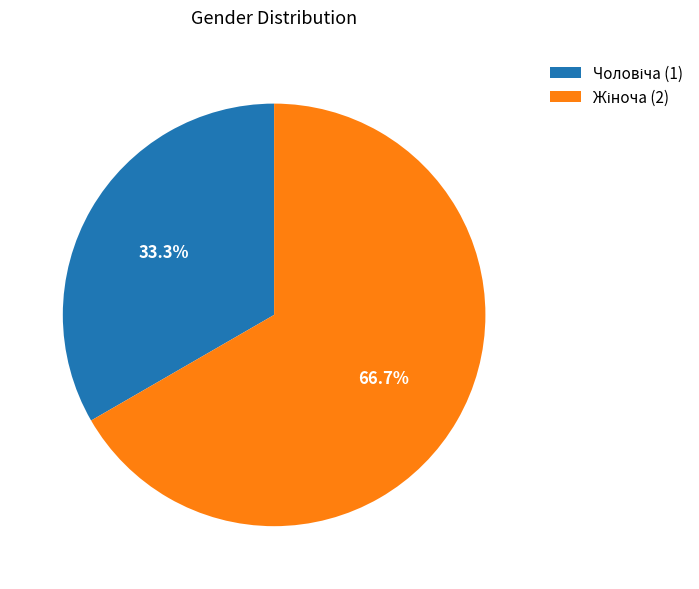

To the nearest percent, what is the average slice percentage?

50%